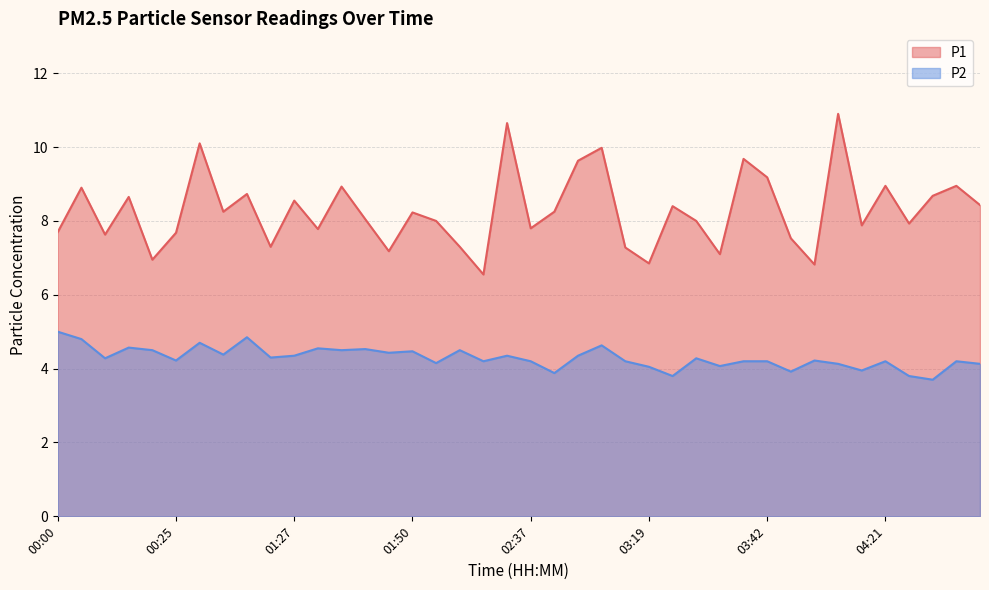

Reading right to left, transcribe all the data shown in this chart.

P1: 04:44=8.4	04:37=8.9	04:34=8.7	04:28=7.9	04:21=8.9	04:09=7.9	04:06=10.9	03:48=6.8	03:44=7.5	03:42=9.2	03:34=9.7	03:30=7.1	03:26=8.0	03:23=8.4	03:19=6.8	03:04=7.3	03:00=10.0	02:56=9.6	02:45=8.2	02:37=7.8	02:30=10.7	02:12=6.5	02:05=7.3	01:54=8.0	01:50=8.2	01:43=7.2	01:37=8.1	01:33=8.9	01:30=7.8	01:27=8.6	01:04=7.3	00:57=8.7	00:39=8.2	00:35=10.1	00:25=7.7	00:18=7.0	00:11=8.7	00:07=7.6	00:03=8.9	00:00=7.7
P2: 04:44=4.1	04:37=4.2	04:34=3.7	04:28=3.8	04:21=4.2	04:09=4.0	04:06=4.1	03:48=4.2	03:44=3.9	03:42=4.2	03:34=4.2	03:30=4.1	03:26=4.3	03:23=3.8	03:19=4.0	03:04=4.2	03:00=4.6	02:56=4.3	02:45=3.9	02:37=4.2	02:30=4.3	02:12=4.2	02:05=4.5	01:54=4.2	01:50=4.5	01:43=4.4	01:37=4.5	01:33=4.5	01:30=4.5	01:27=4.3	01:04=4.3	00:57=4.8	00:39=4.4	00:35=4.7	00:25=4.2	00:18=4.5	00:11=4.6	00:07=4.3	00:03=4.8	00:00=5.0